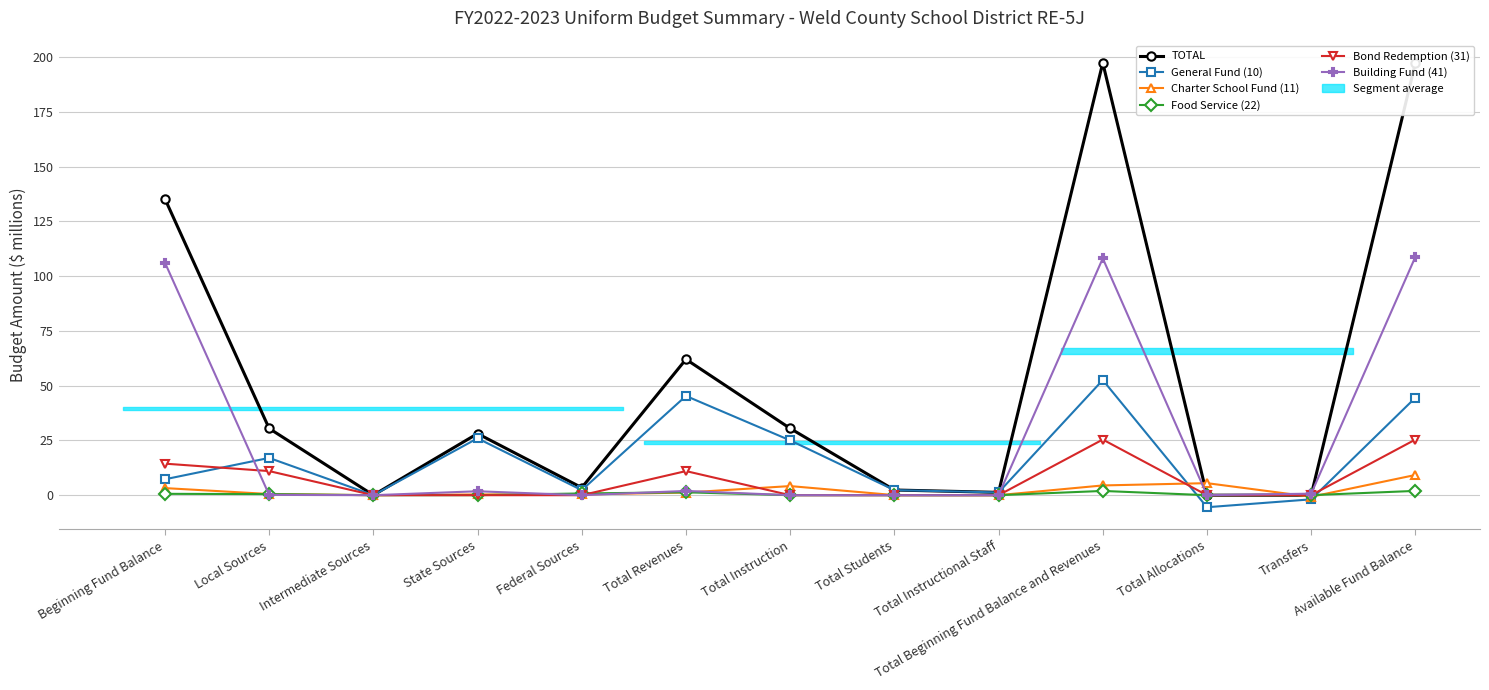

Which category has the highest value in the Food Service (22) series?

Available Fund Balance